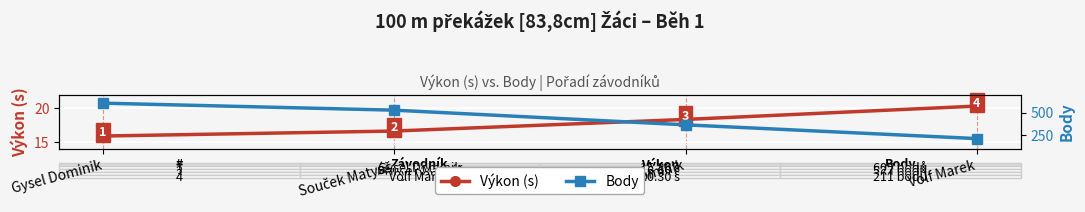

At which label does Body reach its minimum?

Volf Marek